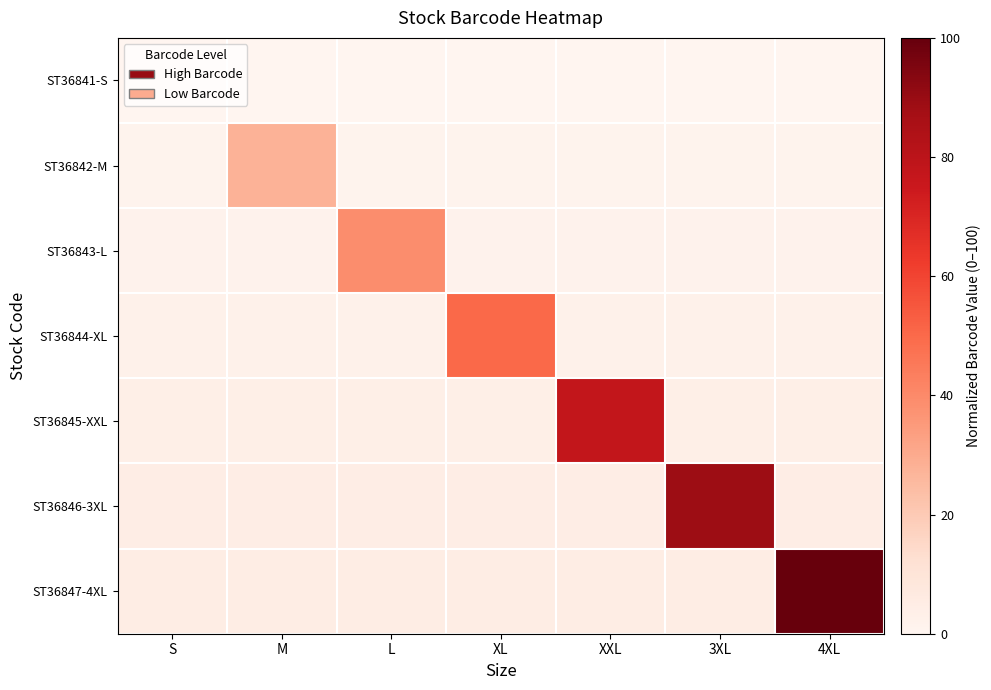

At which category is the sum across all series the highest?

4XL